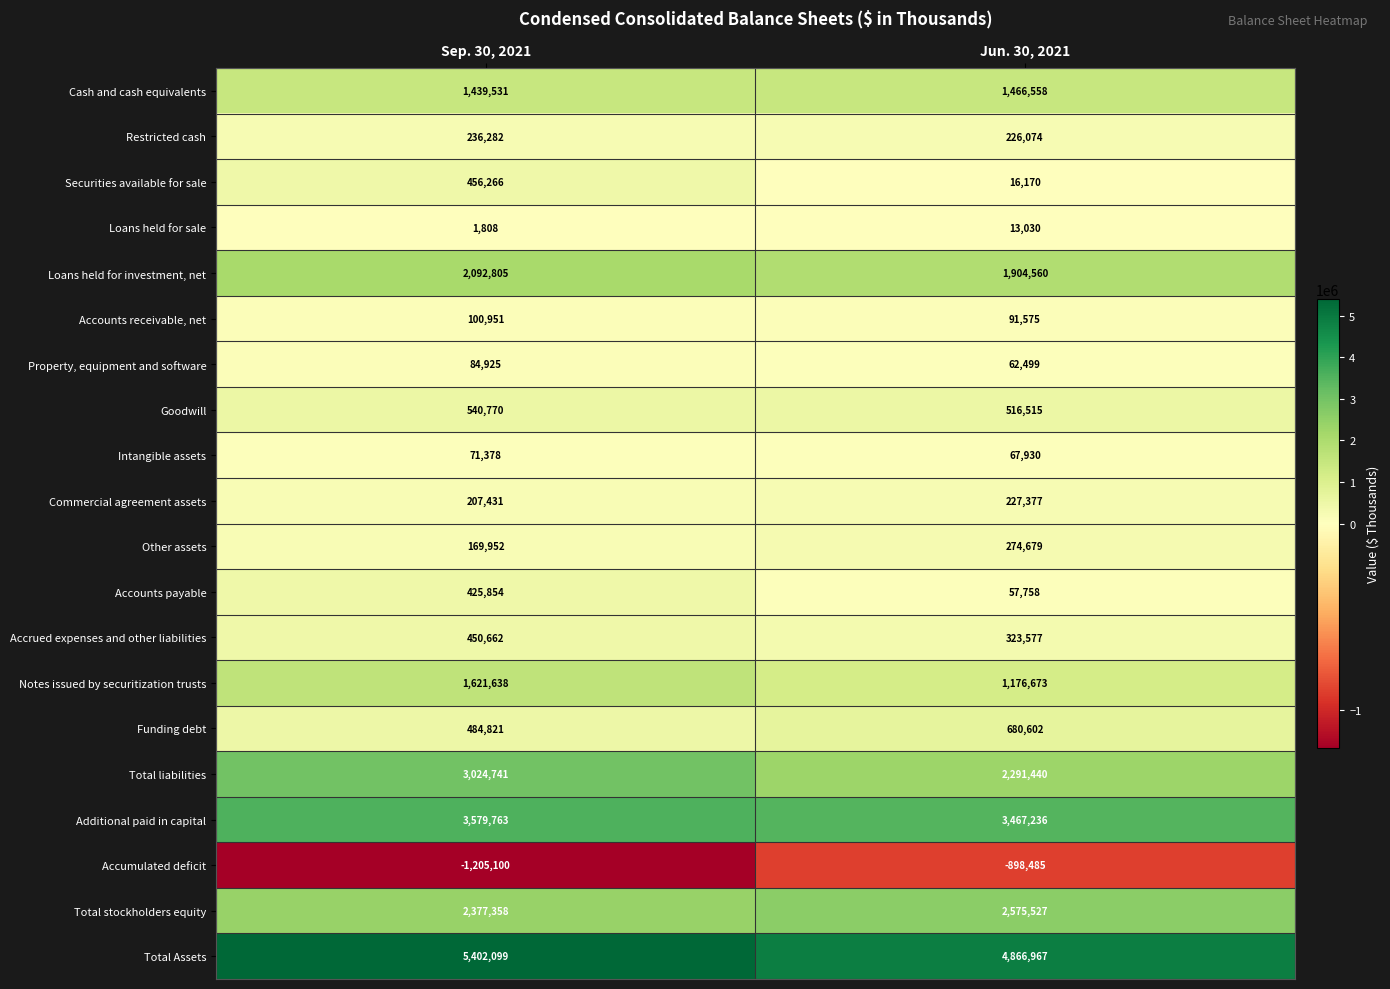

At which label is Accrued expenses and other liabilities closest to 387119?

Jun. 30, 2021